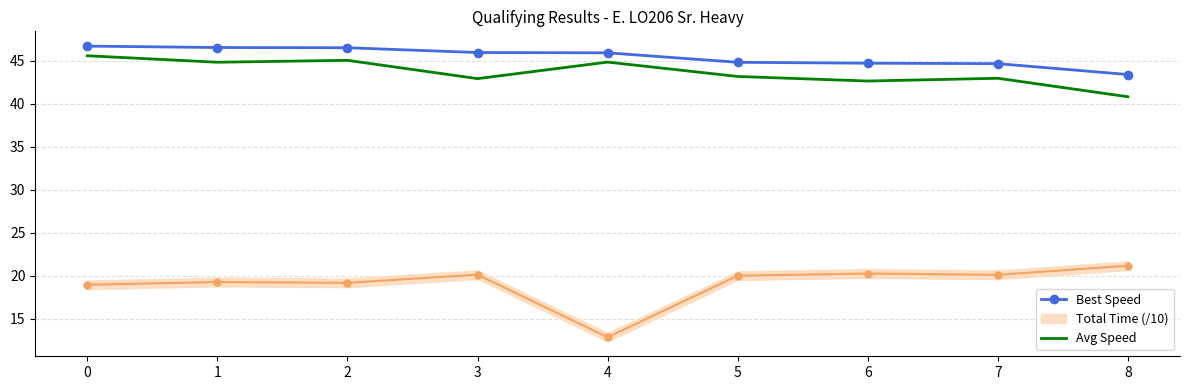

True or false: Avg Speed and Best Speed cross at least once.

False